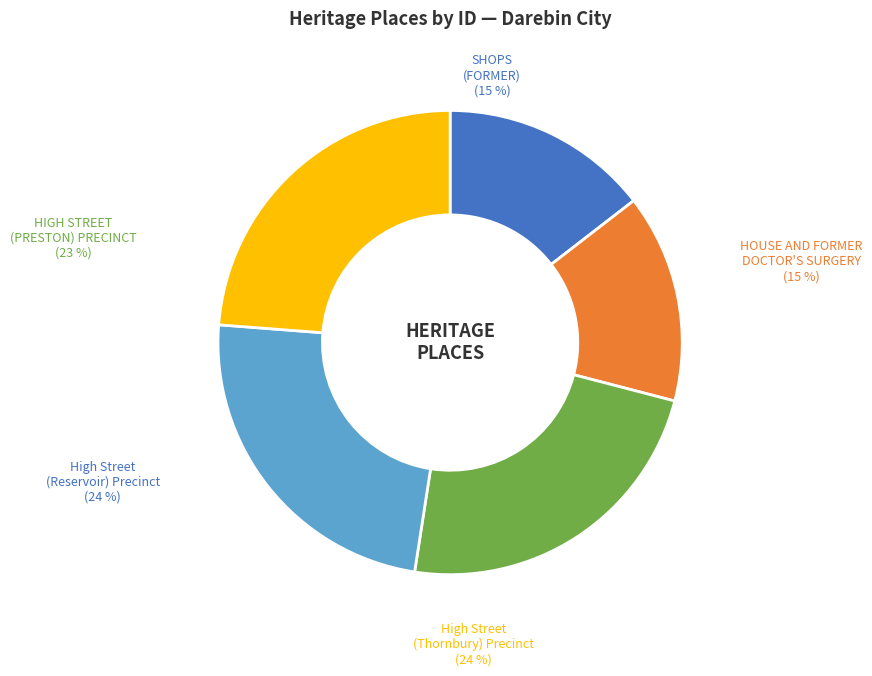

To the nearest percent, what portion does High Street (Thornbury) Precinct represent?

24%